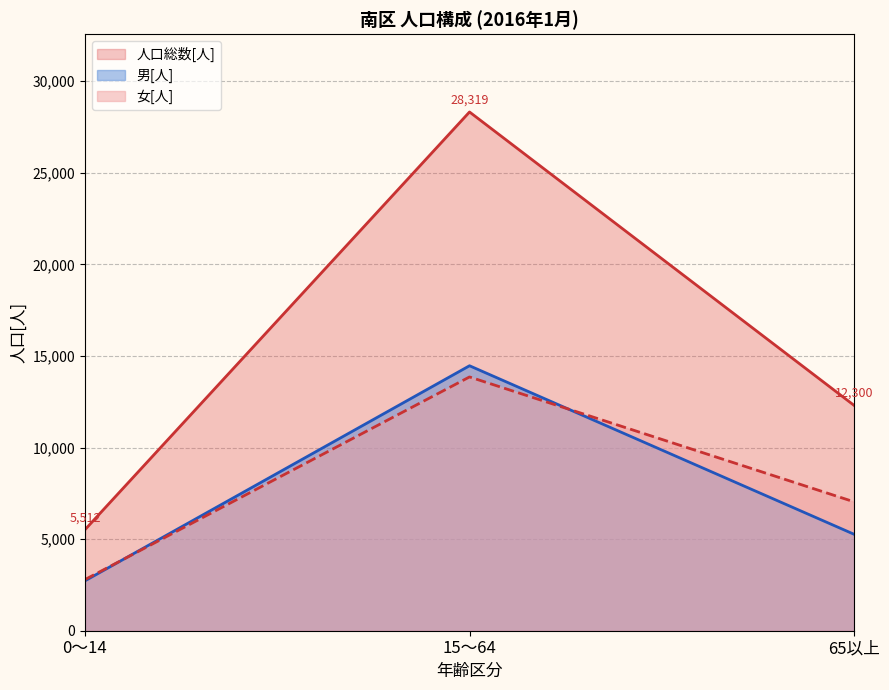

Reading right to left, list all the values displayed in this chart.

人口総数[人]: 12300	28319	5512
男[人]: 5264	14465	2722
女[人]: 7036	13854	2790